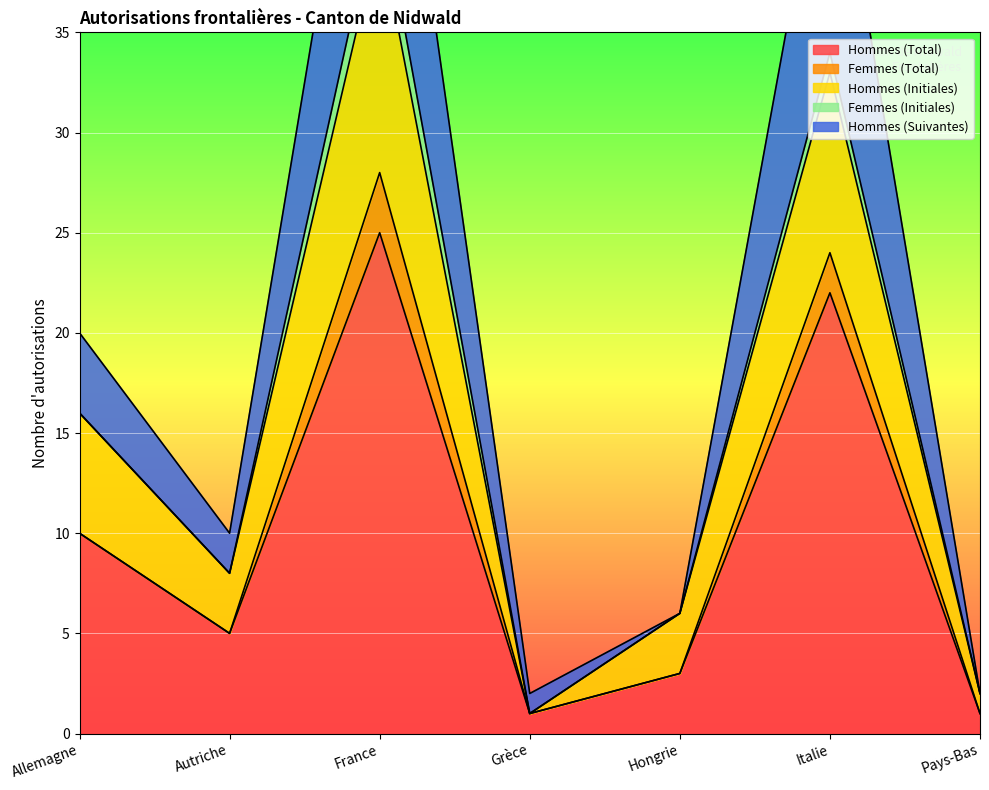

The Hommes (Total) series shows 5 at Autriche. True or false?

True